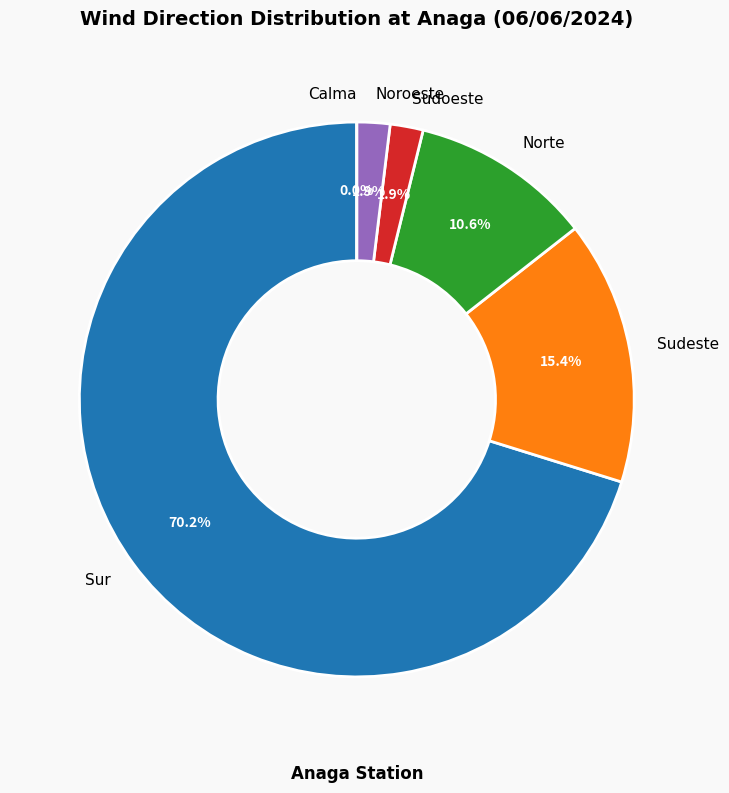

Does Sudeste represent more than half of the total?

No